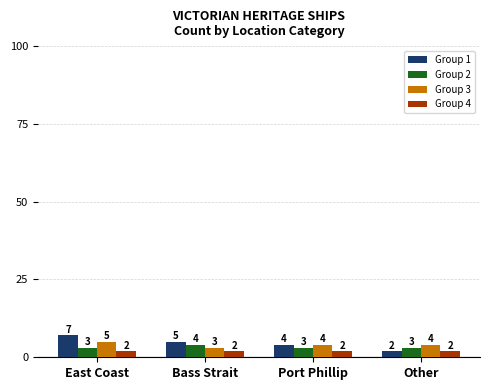

How many values in the Group 3 series are below 4?

1